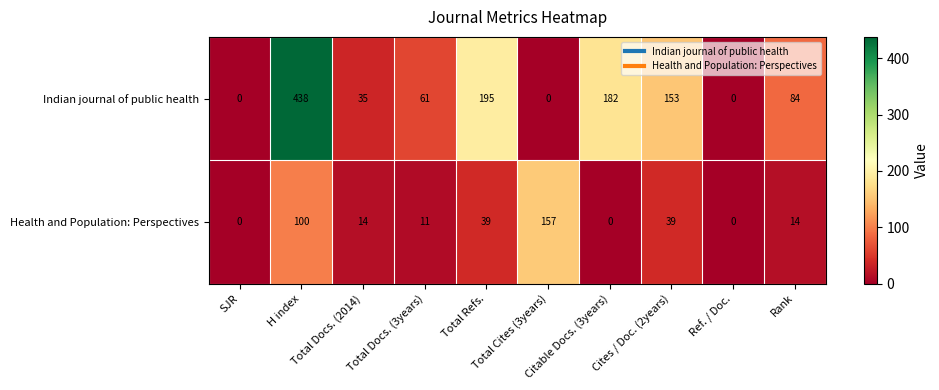

How many data points does each series have?

10